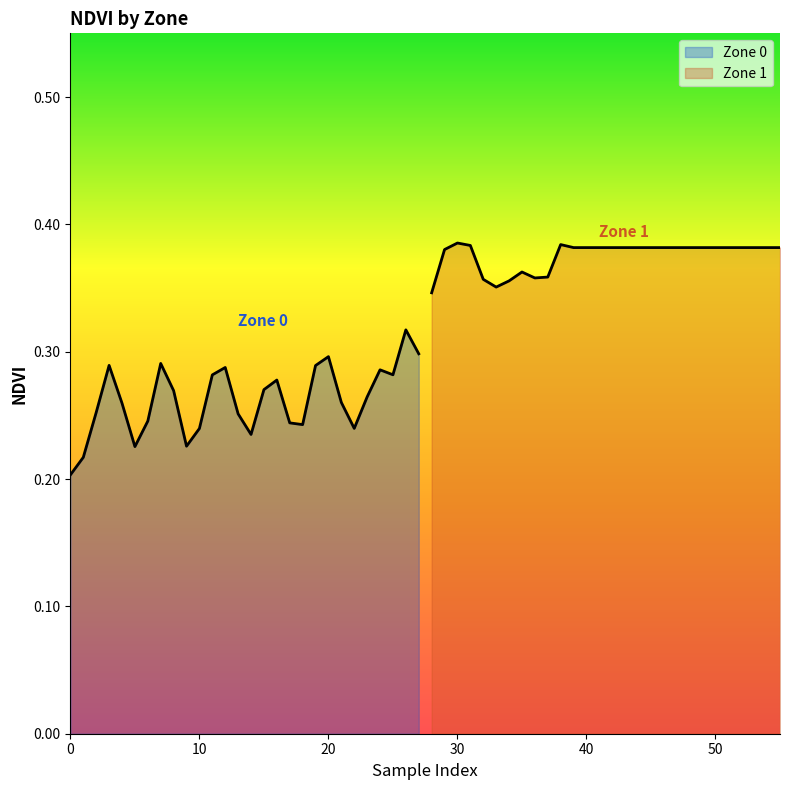

What is the sum of all Zone 1 values?

10.5